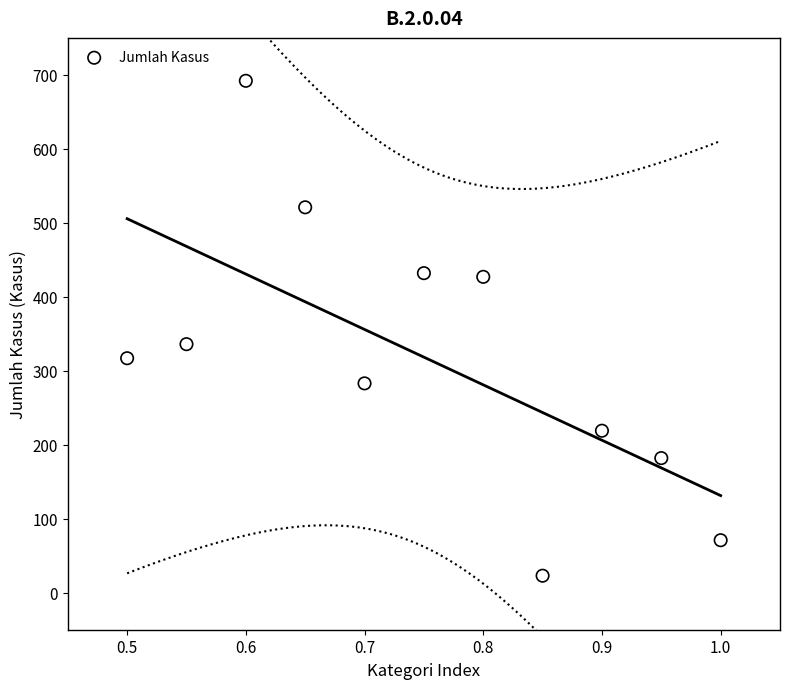

What Y value in the scatter plot is closest to 357?

336